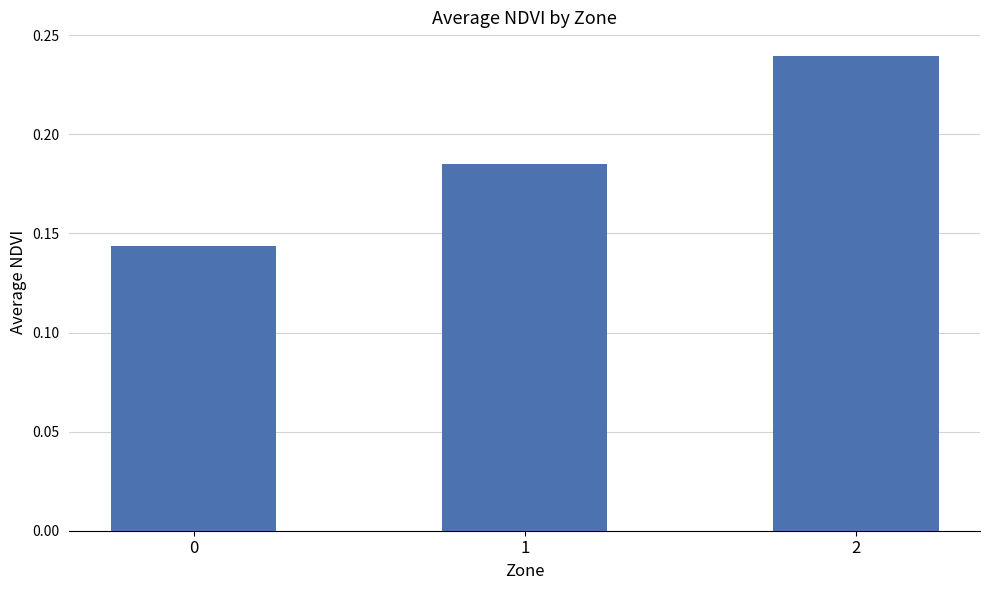

Count the values in the range 0 to 1.

3